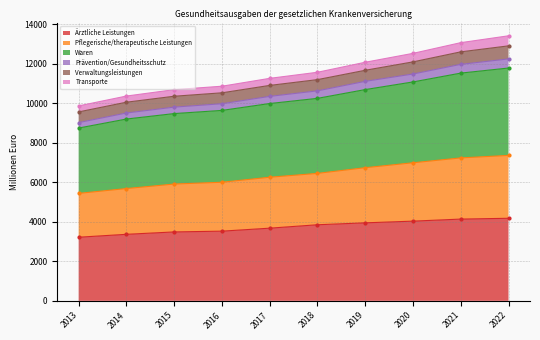

True or false: Ärztliche Leistungen has more than 2 points higher than both neighbors.

False